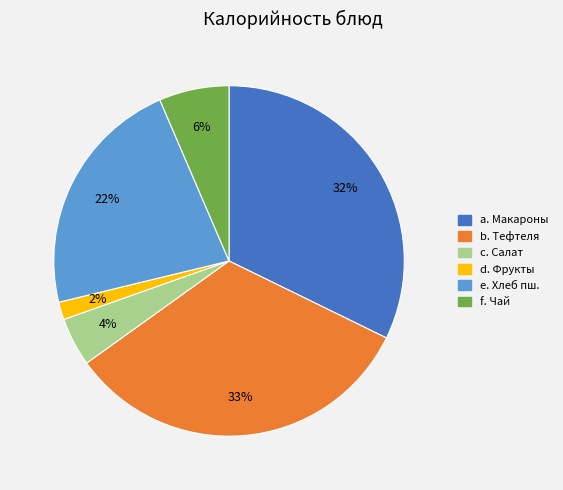

To the nearest percent, what is the difference between the largest and smallest slice percentages?

31%